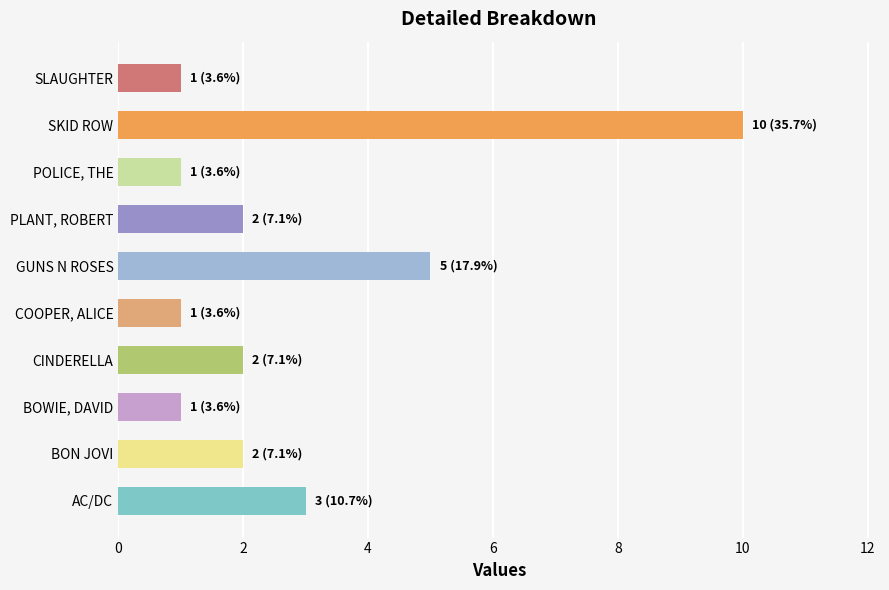

Approximately how many times larger is the value at AC/DC compared to BON JOVI?

1.5